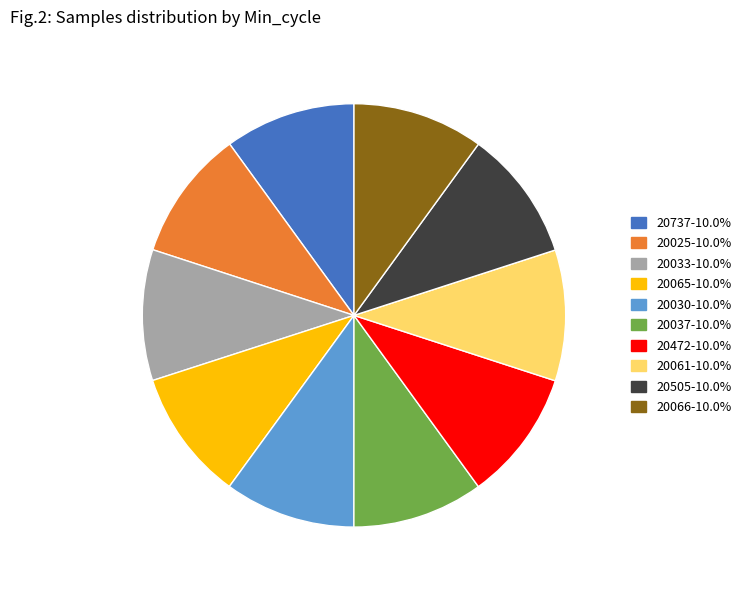

Is the sum of 20066-10.0% and 20025-10.0% greater than half?

No